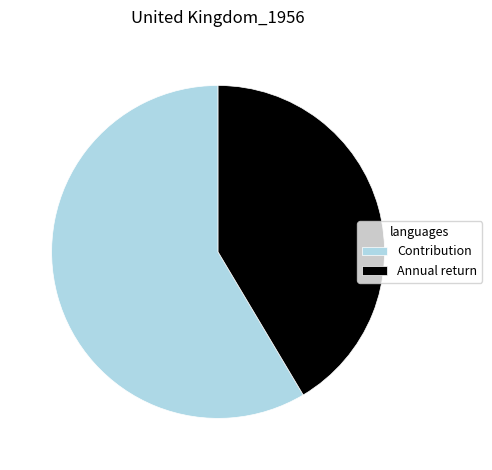

Is the sum of Annual return and Contribution greater than half?

Yes